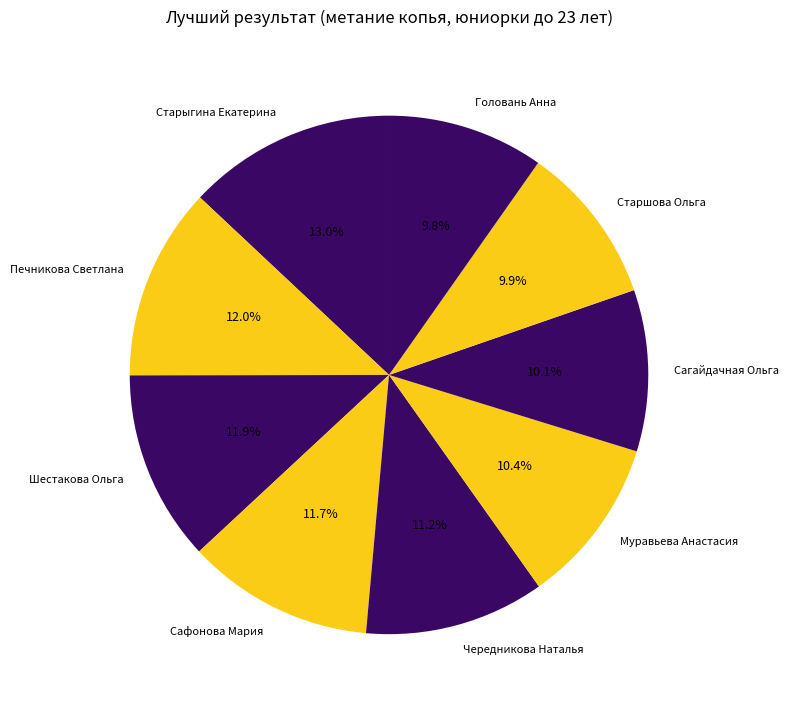

To the nearest percent, what percentage of the pie is Сагайдачная Ольга?

10%